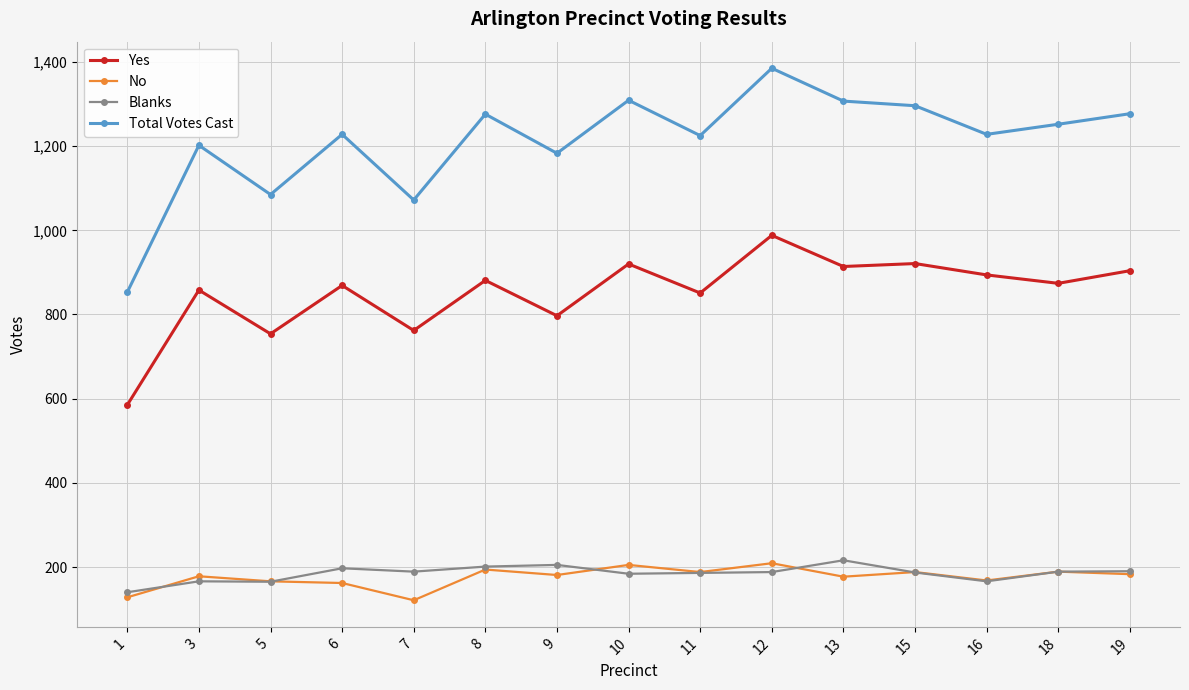

What is the smallest value displayed?

121